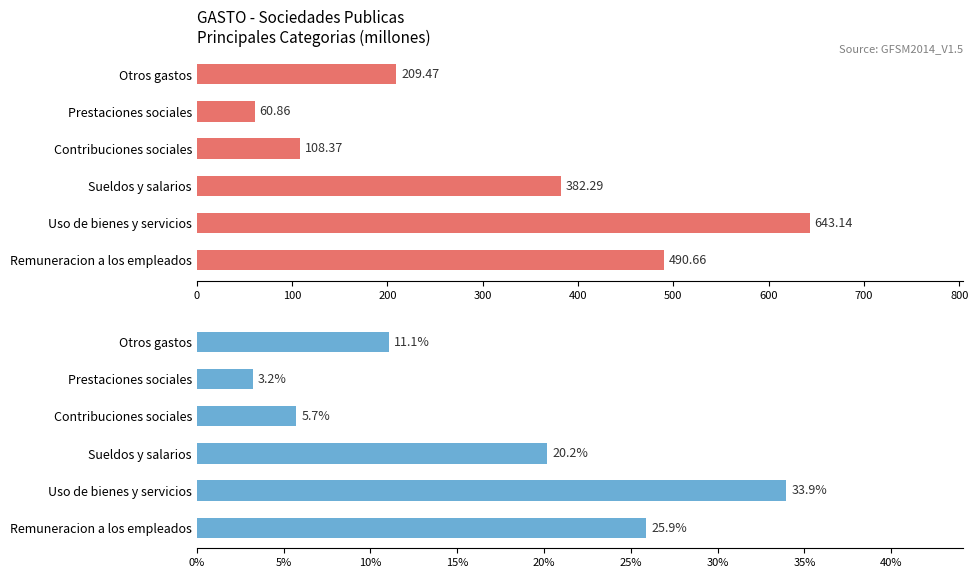

What is the difference between the second highest and second lowest values in the Value series?

382.3